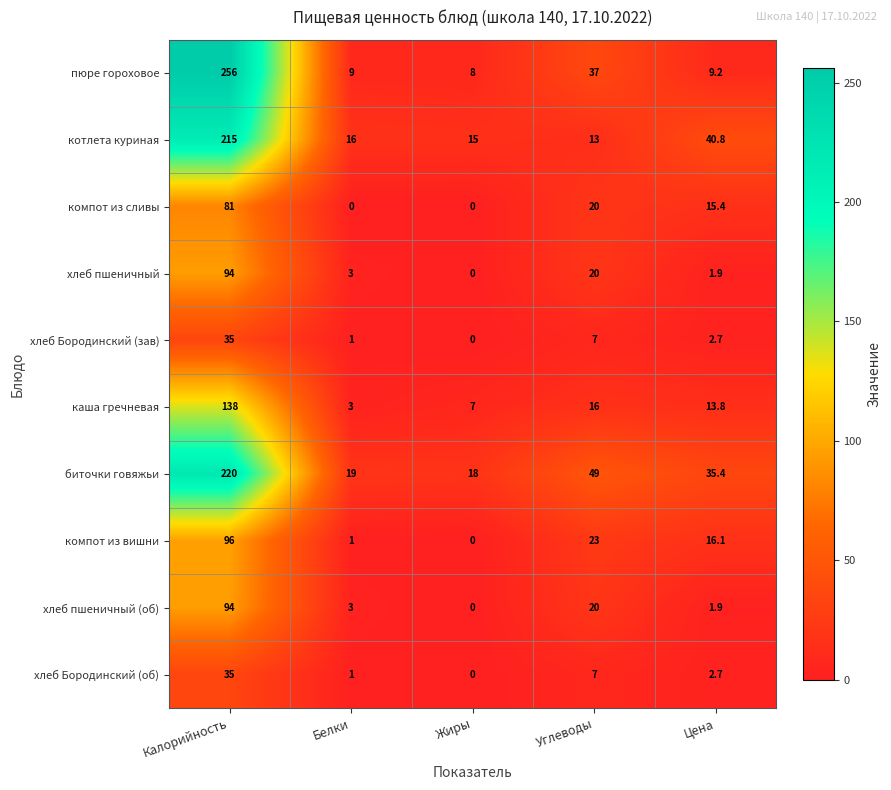

Is it true that каша гречневая equals 7.0 at Жиры?

True